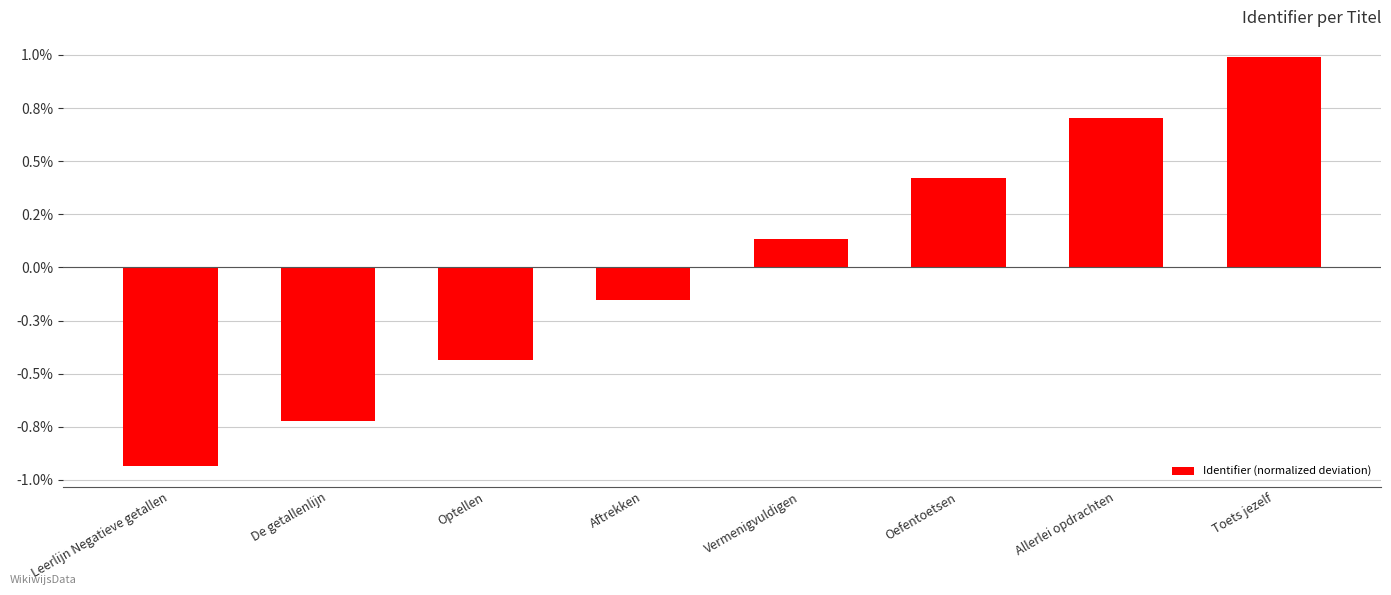

What position from the left is Vermenigvuldigen?

5